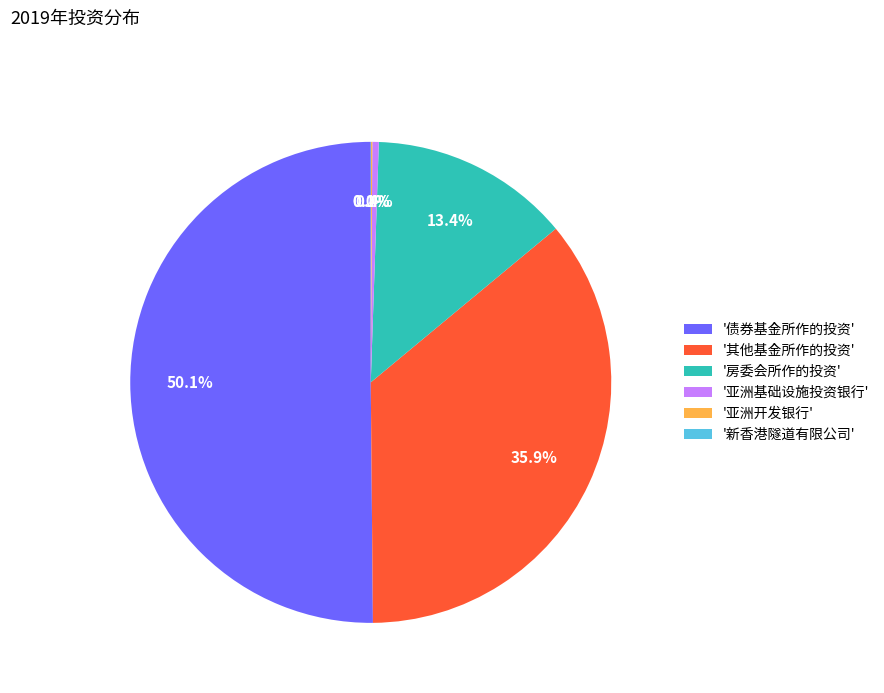

Which category accounts for the majority?

'债券基金所作的投资'